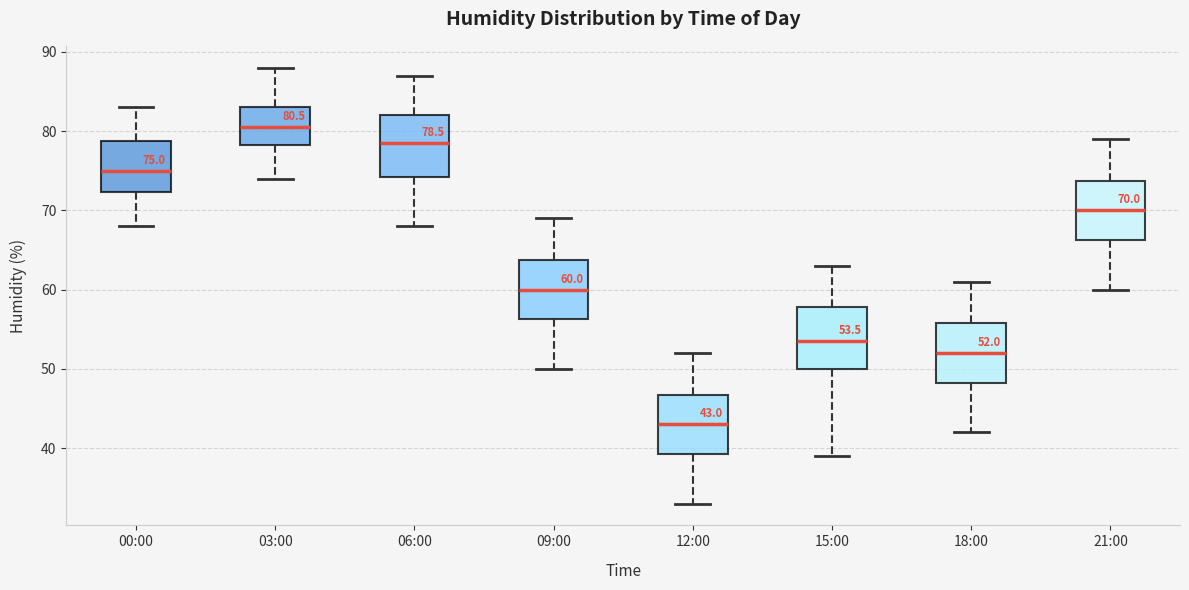

Which box's median line is the lowest?

12:00